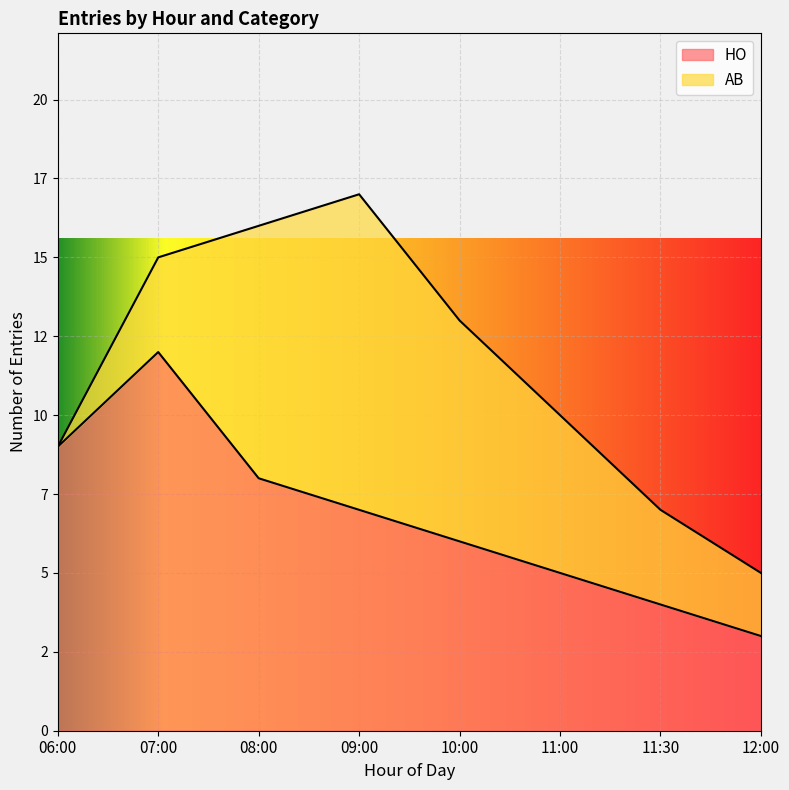

Reading left to right, what are all the values shown in this chart?

9	12	8	7	6	5	4	3